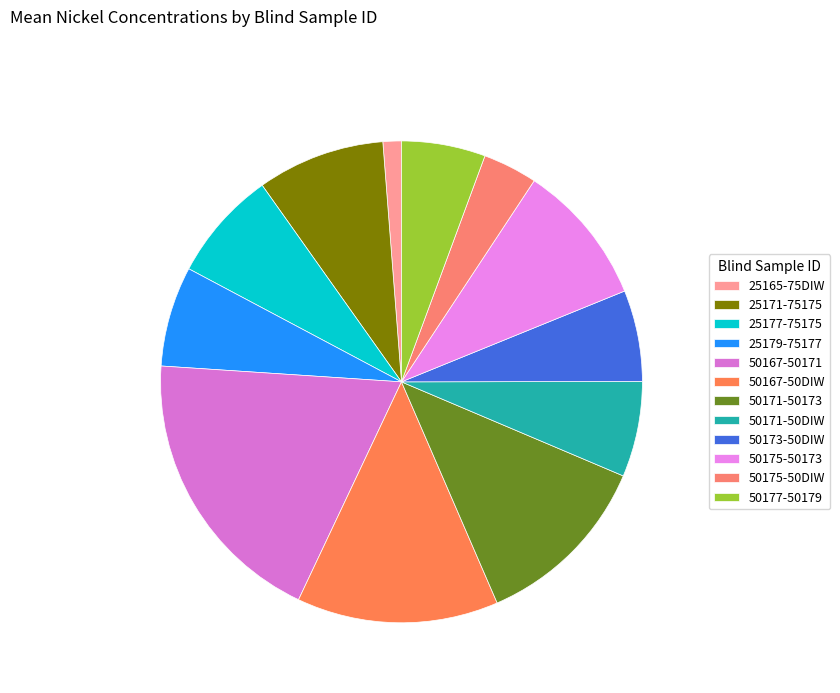

Does 50171-50DIW represent more than half of the total?

No